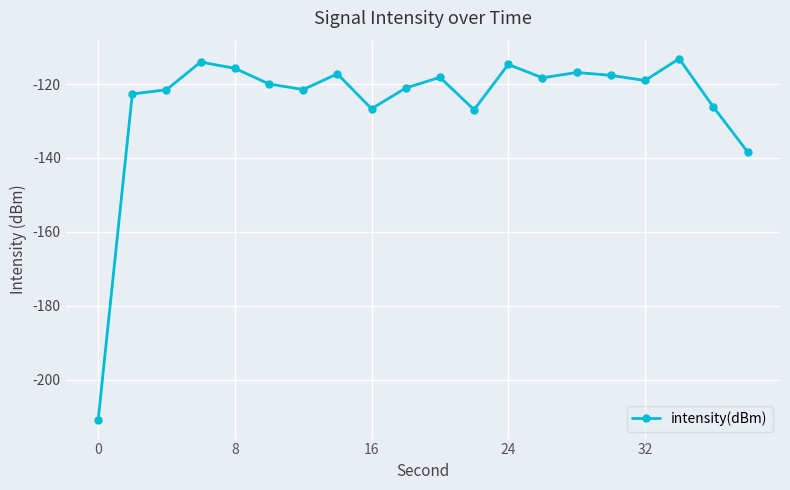

How many points are higher than both their immediate neighbors (excluding endpoints)?

6